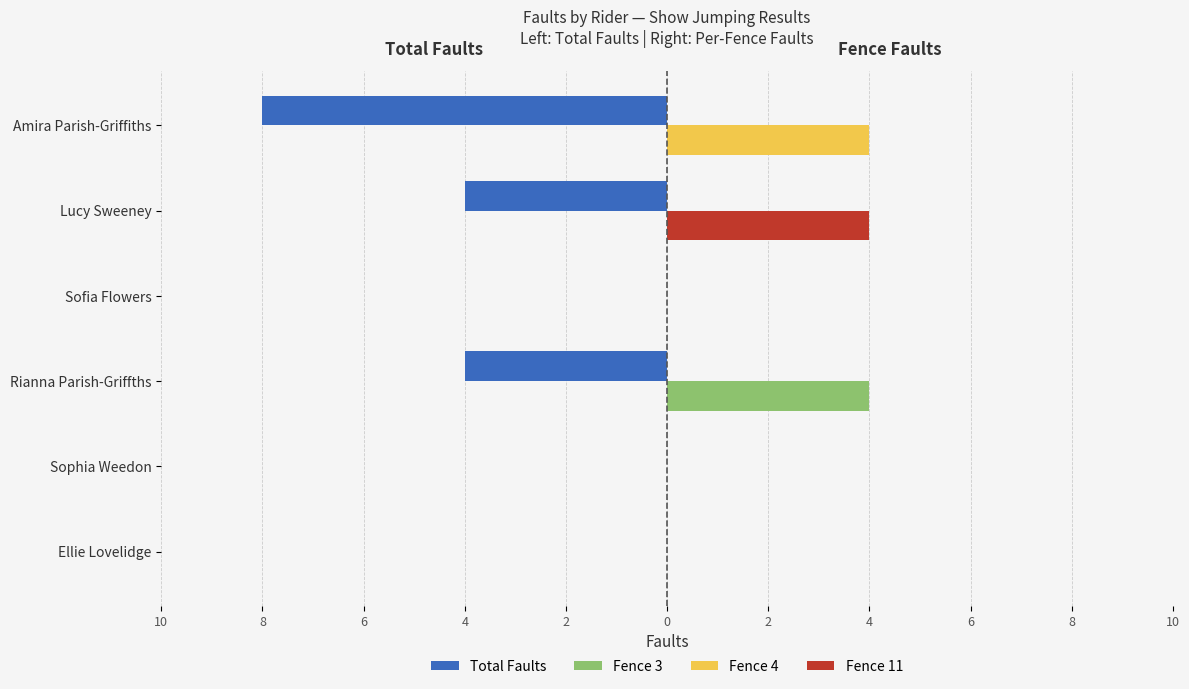

Is the value of Fence 3 at Amira Parish-Griffiths greater than the value of Fence 11 at Ellie Lovelidge?

No